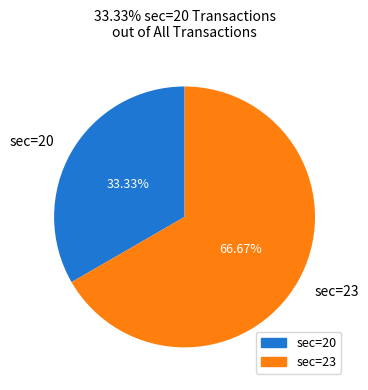

How many slices are in this pie chart?

2